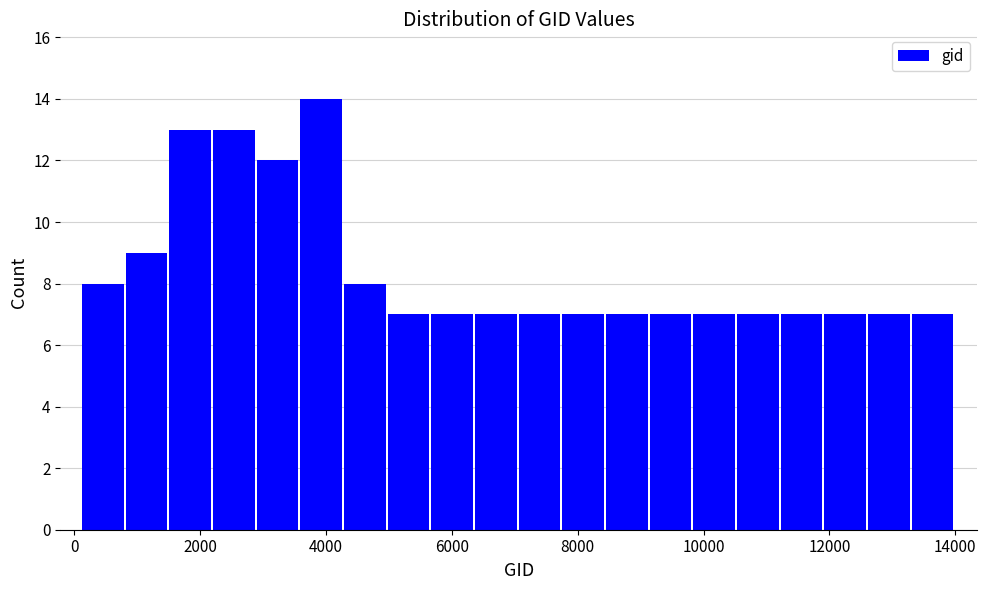

Around what value on the x-axis is the tallest bar? Give the approximate position of its centre, as read against the axis.

4000